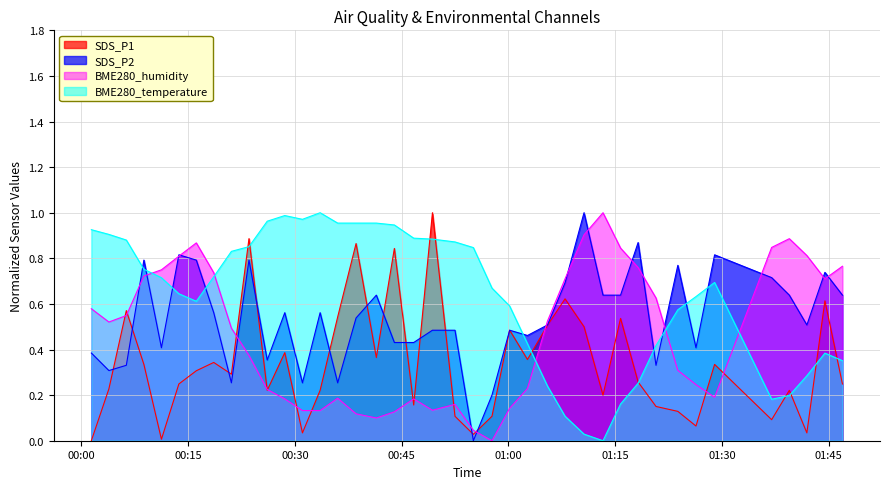

What is the greatest value displayed?

1.0